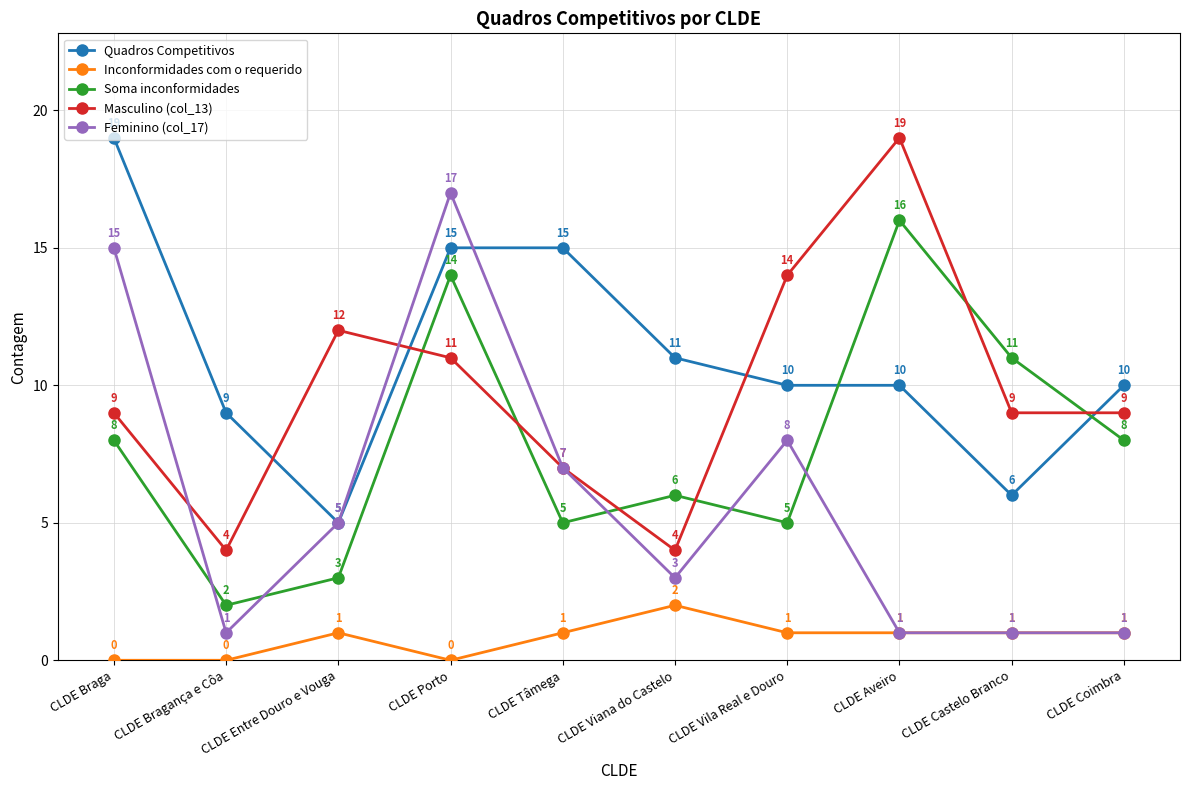

True or false: Quadros Competitivos has a value of 7 at CLDE Viana do Castelo.

False